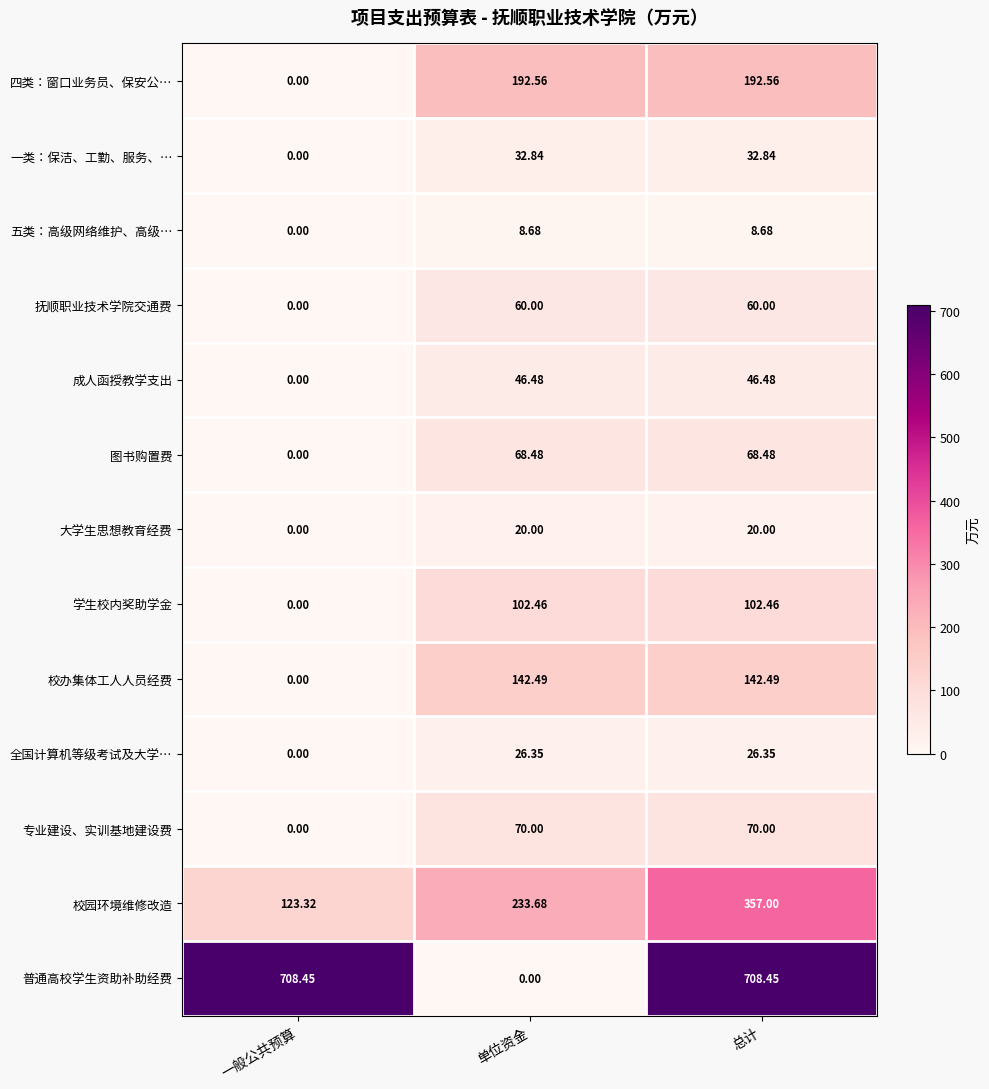

How many data points does each series have?

3